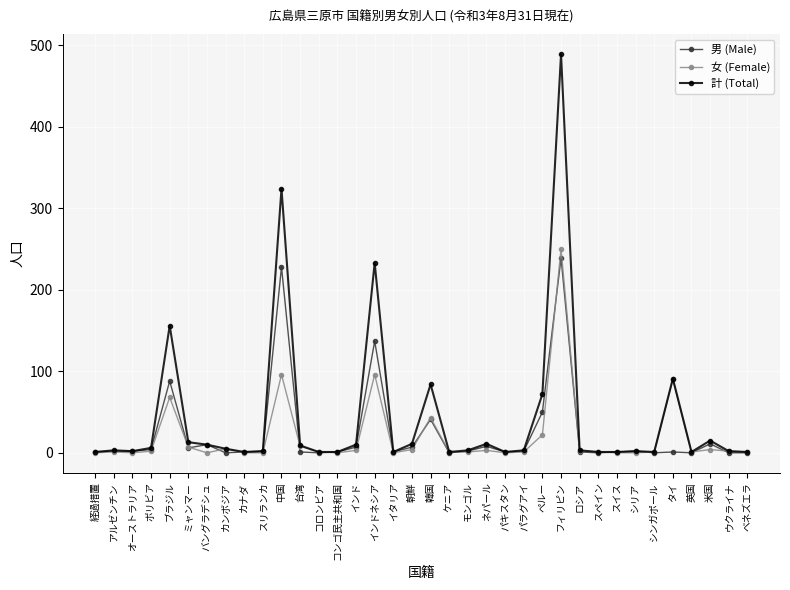

Which series has the largest total across all categories?

計 (Total)